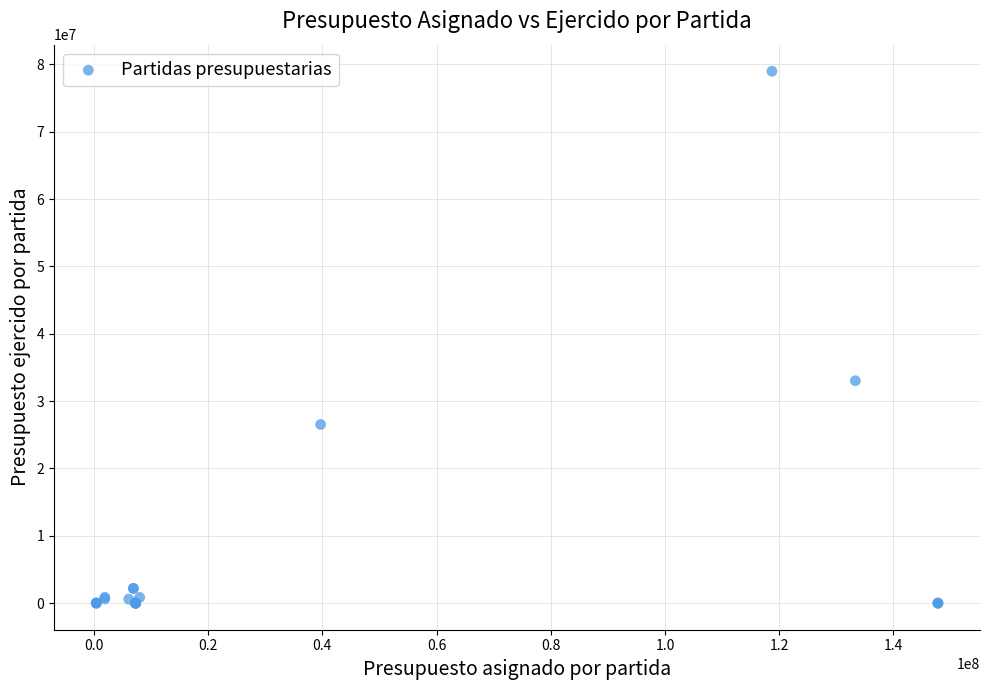

What Y value in the scatter plot is closest to 39492277?

33024846.3